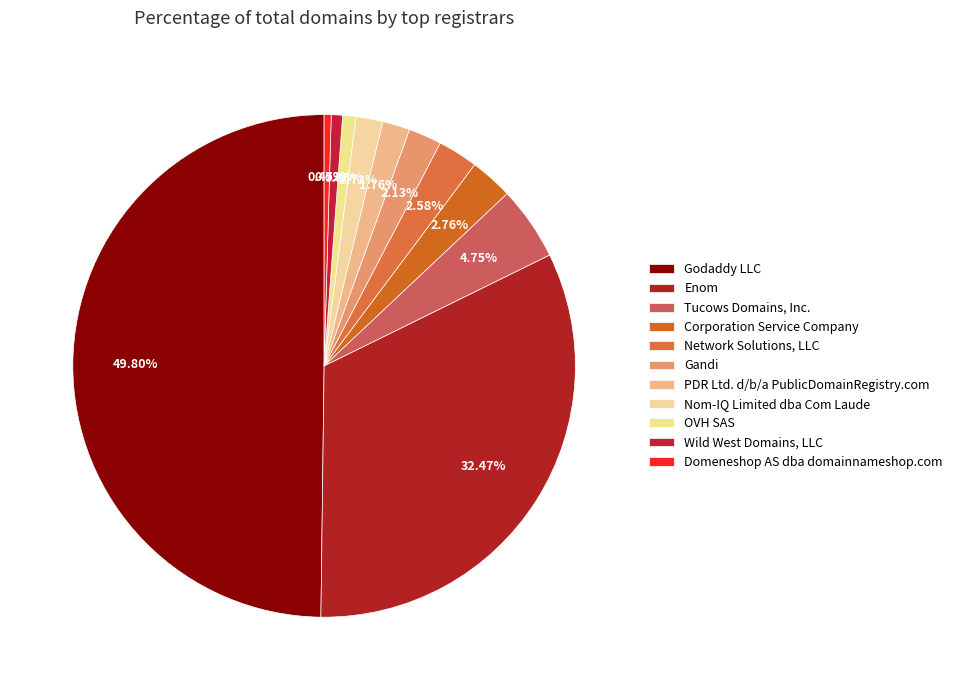

What is the total percentage of Domeneshop AS dba domainnameshop.com and Network Solutions, LLC?

3.0%